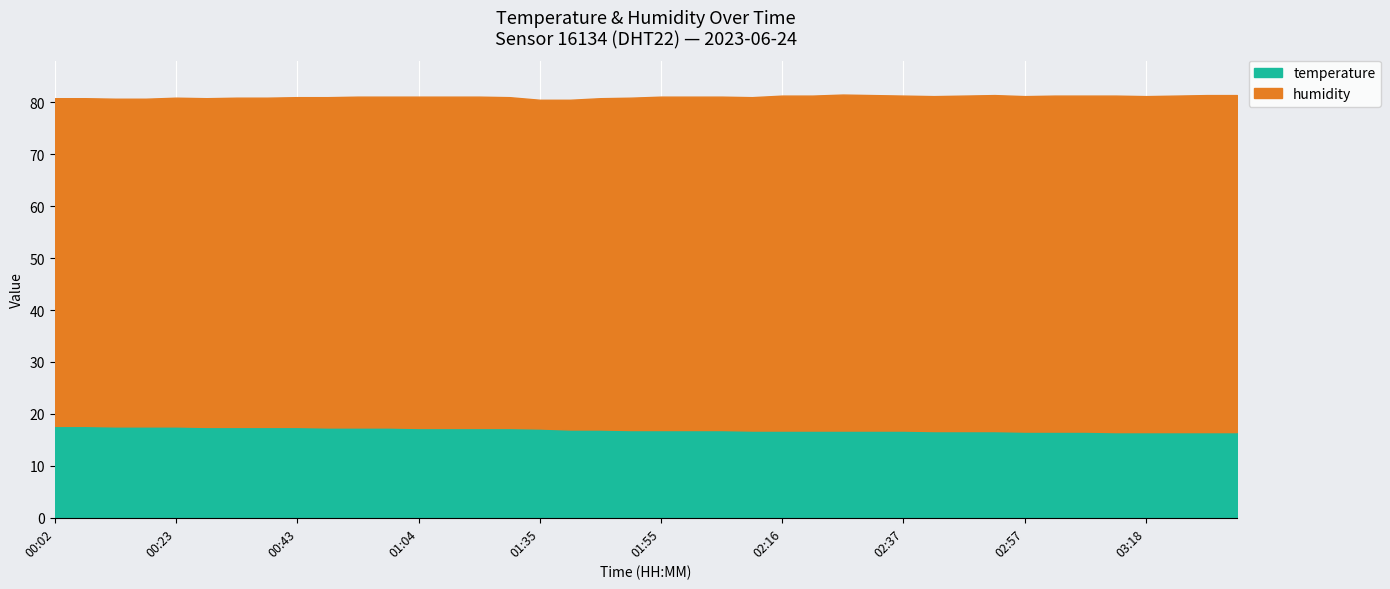

The value of humidity at 00:59 is 109.6. True or false?

False